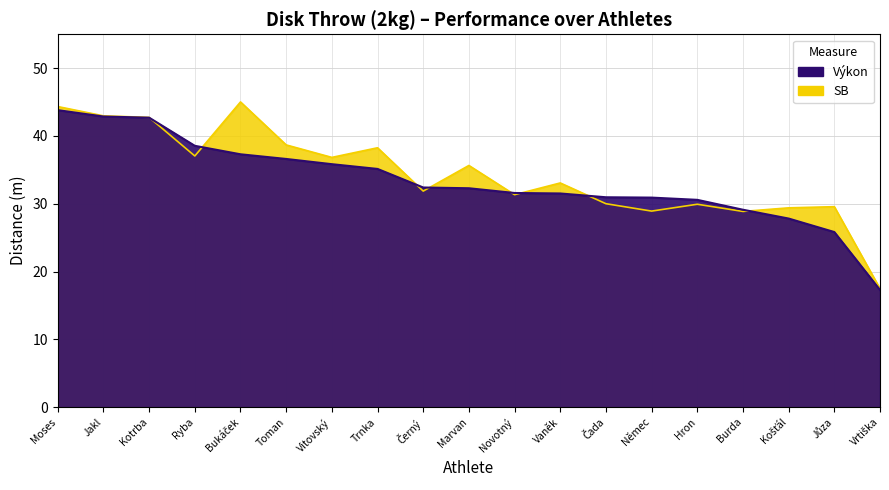

Which series has the largest range (max minus min)?

SB